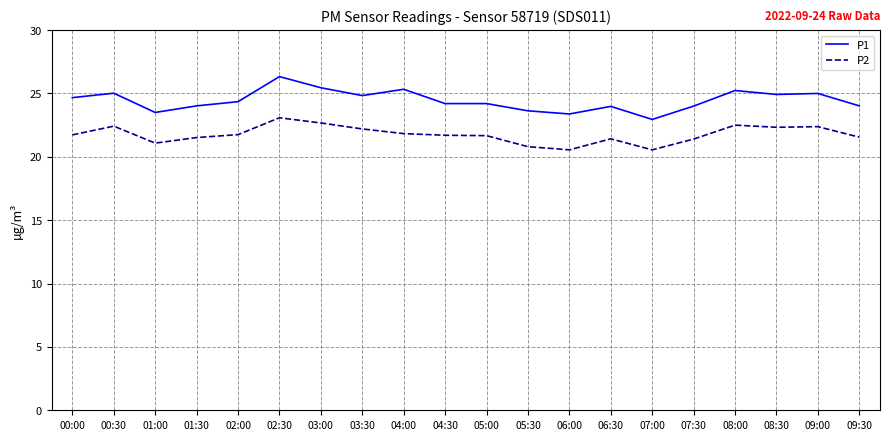

Rank the series by their maximum value, from lowest to highest.

P2, P1